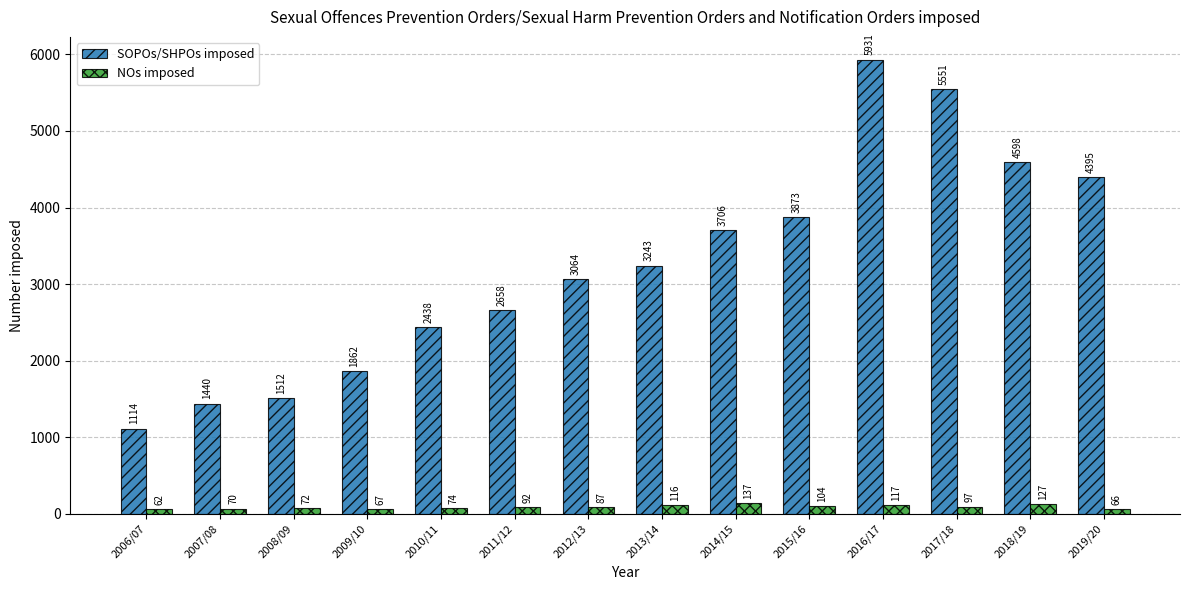

What are all the series names shown in the legend?

SOPOs/SHPOs imposed, NOs imposed